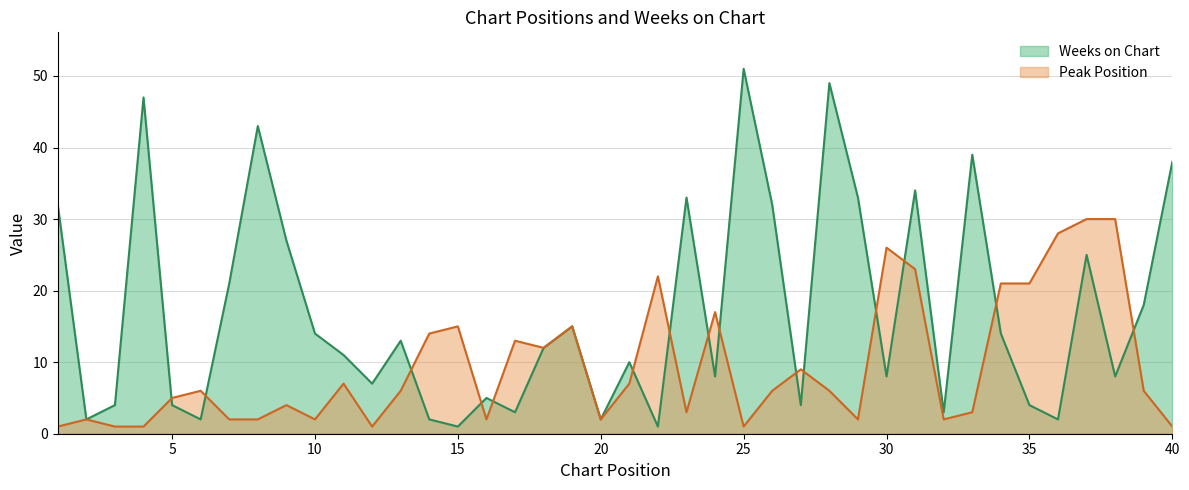

How many data points does each series have?

40